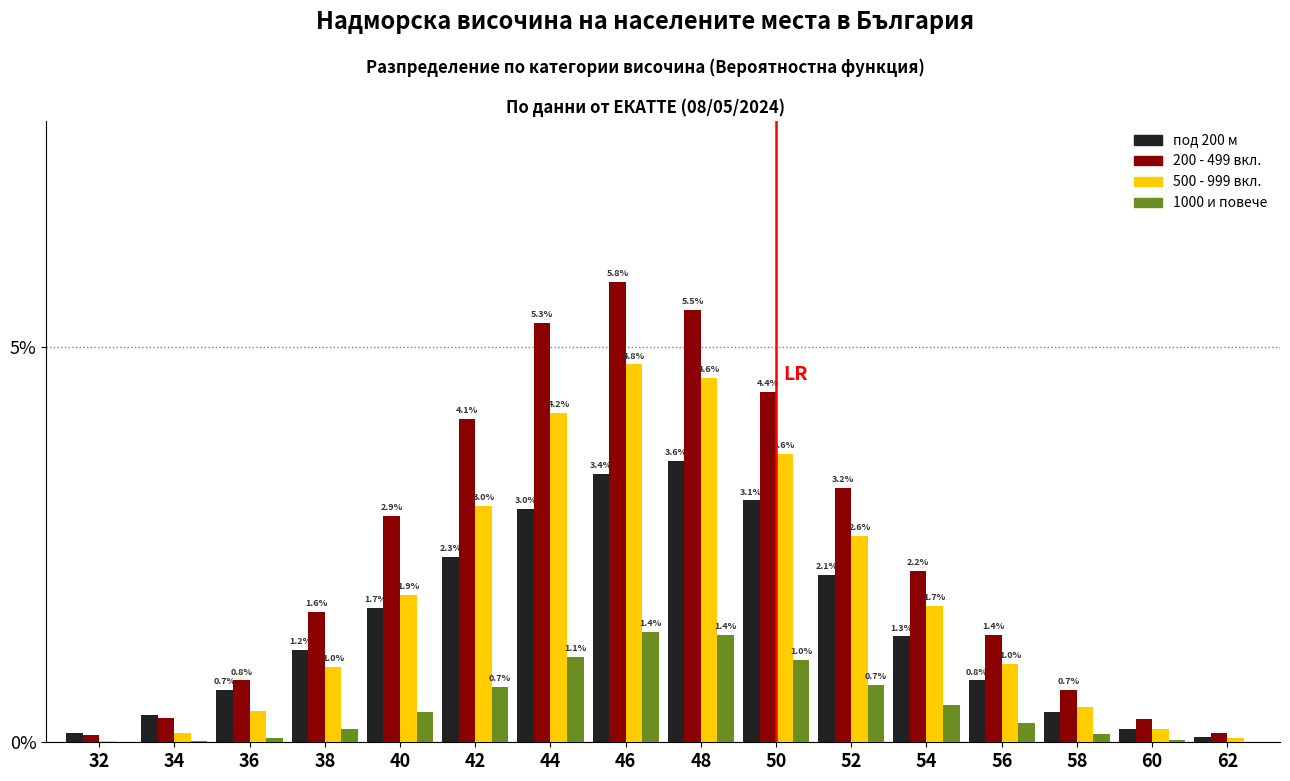

True or false: 1000 и повече has a value of 1.4 at 46.

True